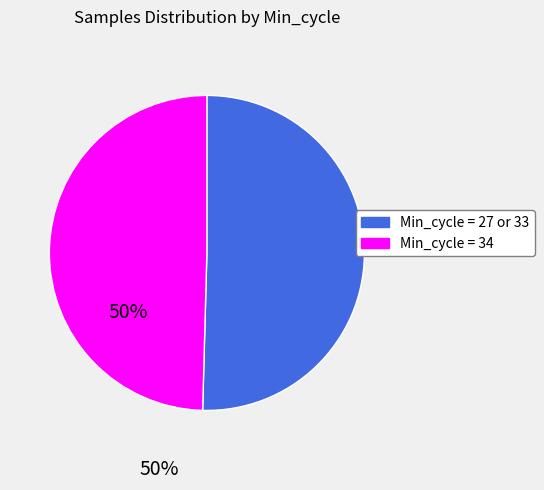

How many segments does this pie chart have?

2